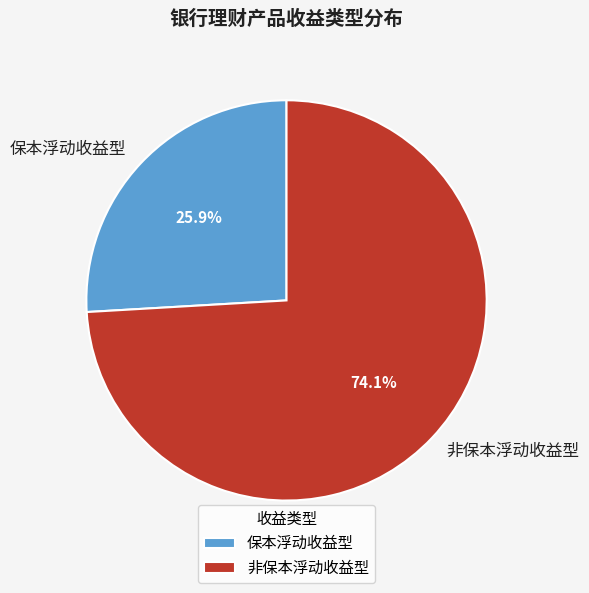

Count the number of slices in the pie.

2